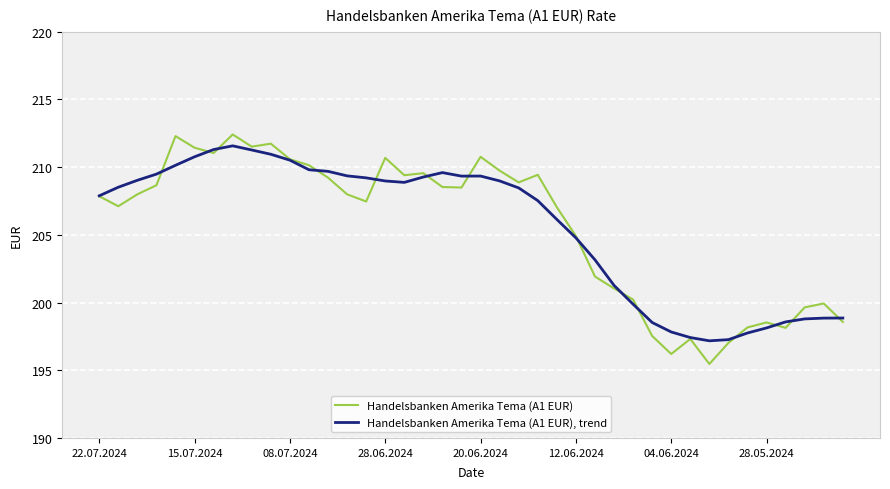

List the series in order of their overall mean, lowest first.

Handelsbanken Amerika Tema (A1 EUR), trend, Handelsbanken Amerika Tema (A1 EUR)